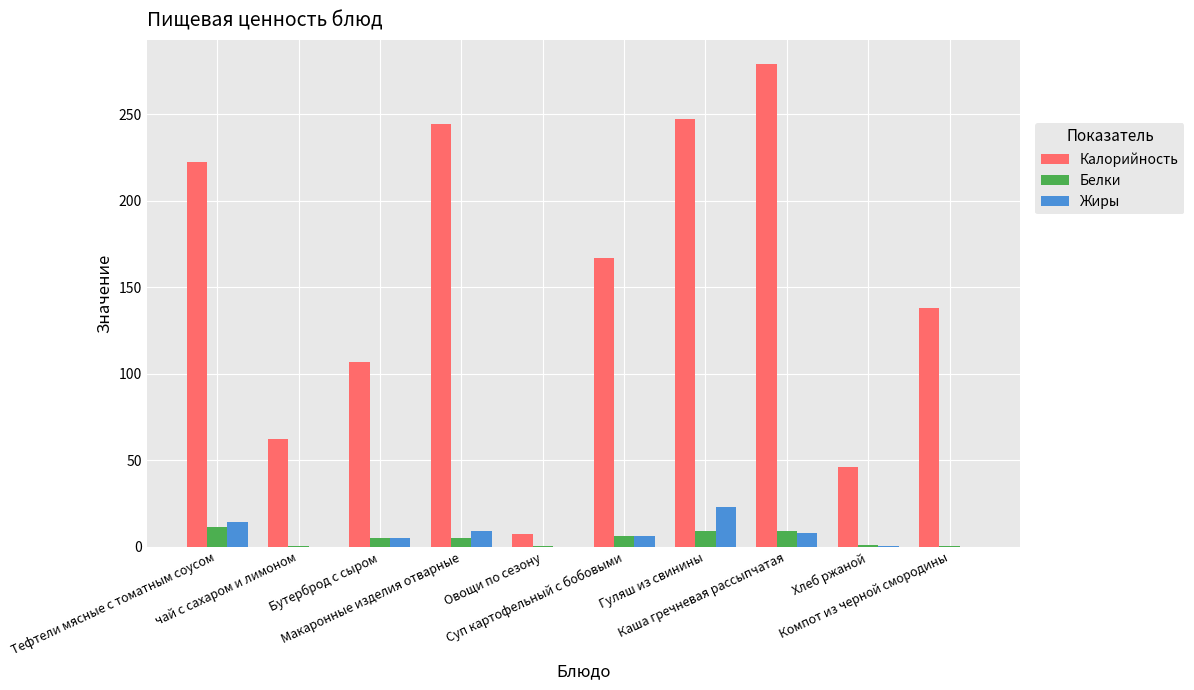

Which series has the largest total across all categories?

Калорийность